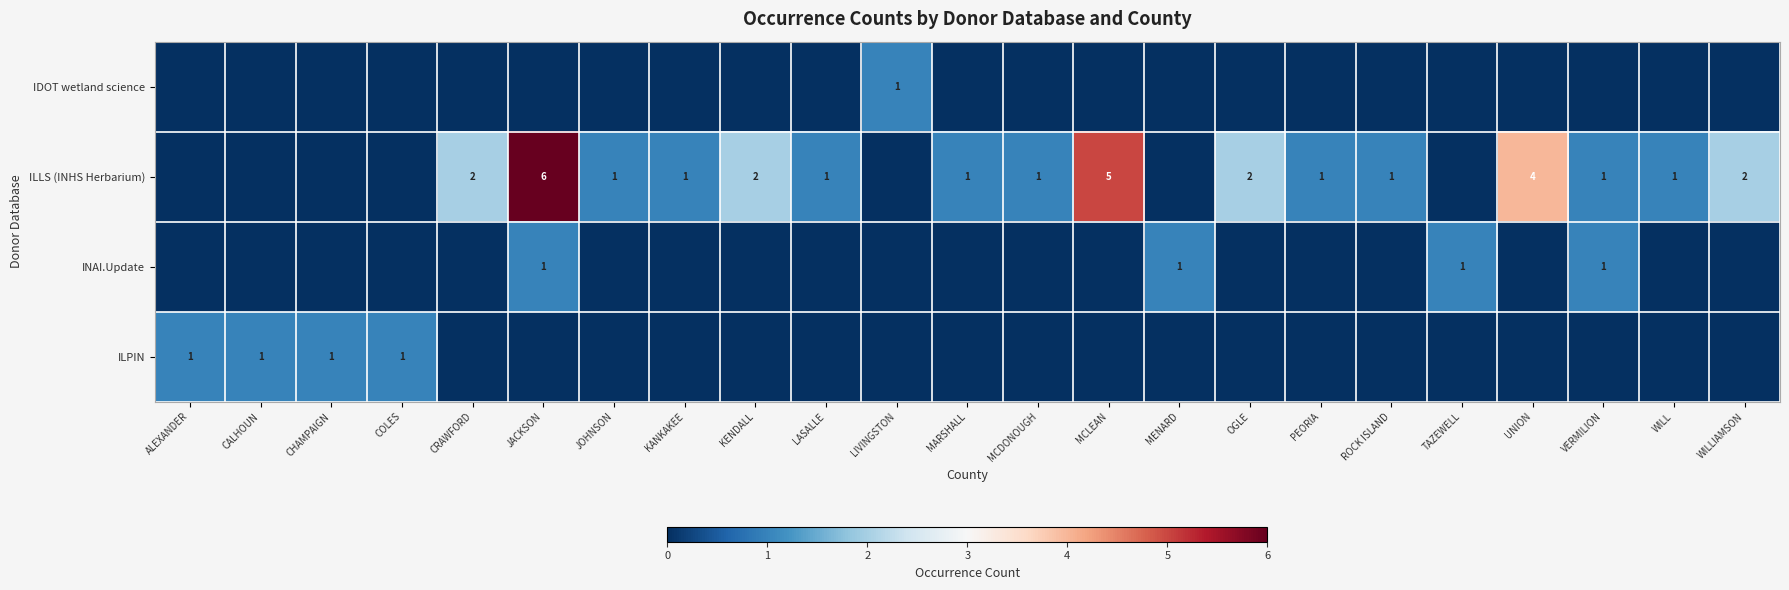

Rank the series at UNION from highest to lowest value.

row_1, row_0, row_2, row_3